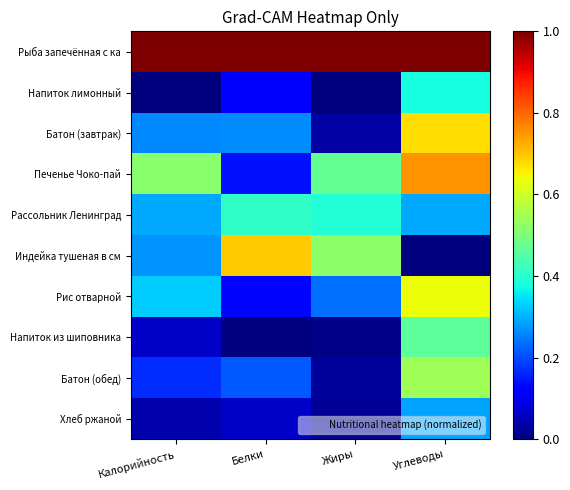

At which category is the sum across all series the highest?

Углеводы